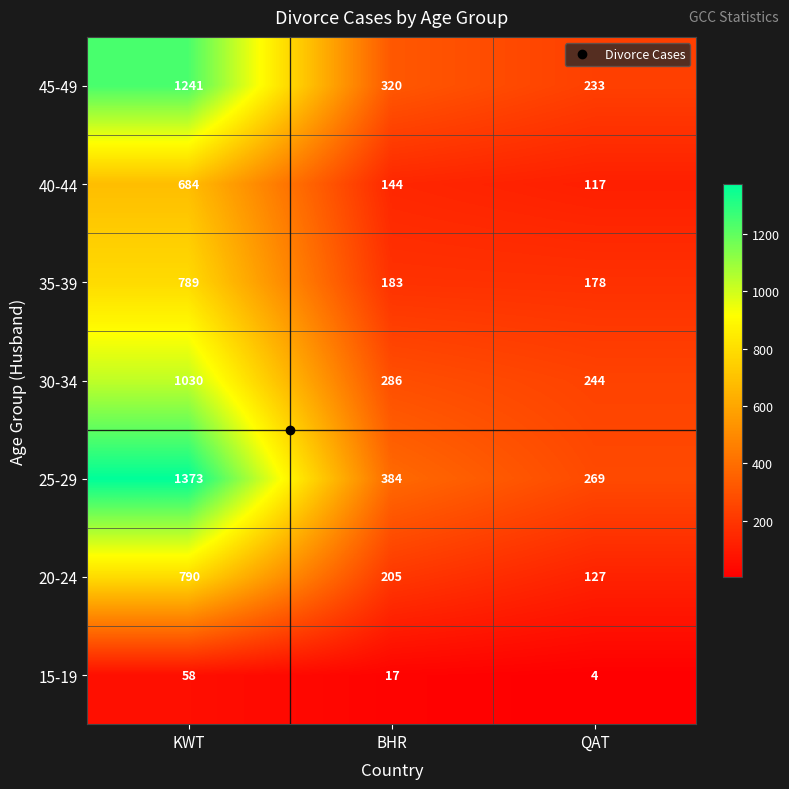

Is the value of 40-44 at KWT greater than the value of 45-49 at KWT?

No